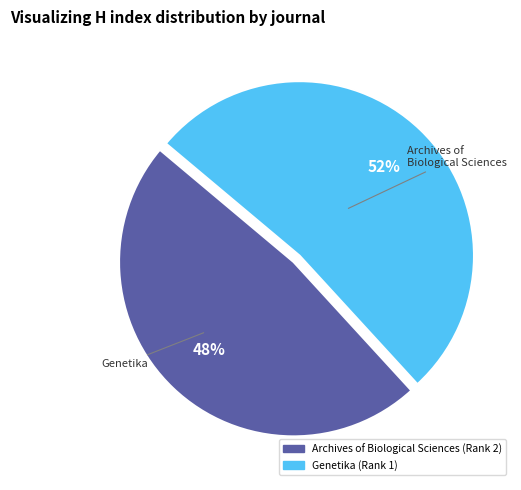

To the nearest percent, what is the difference between the largest and smallest slice percentages?

4%